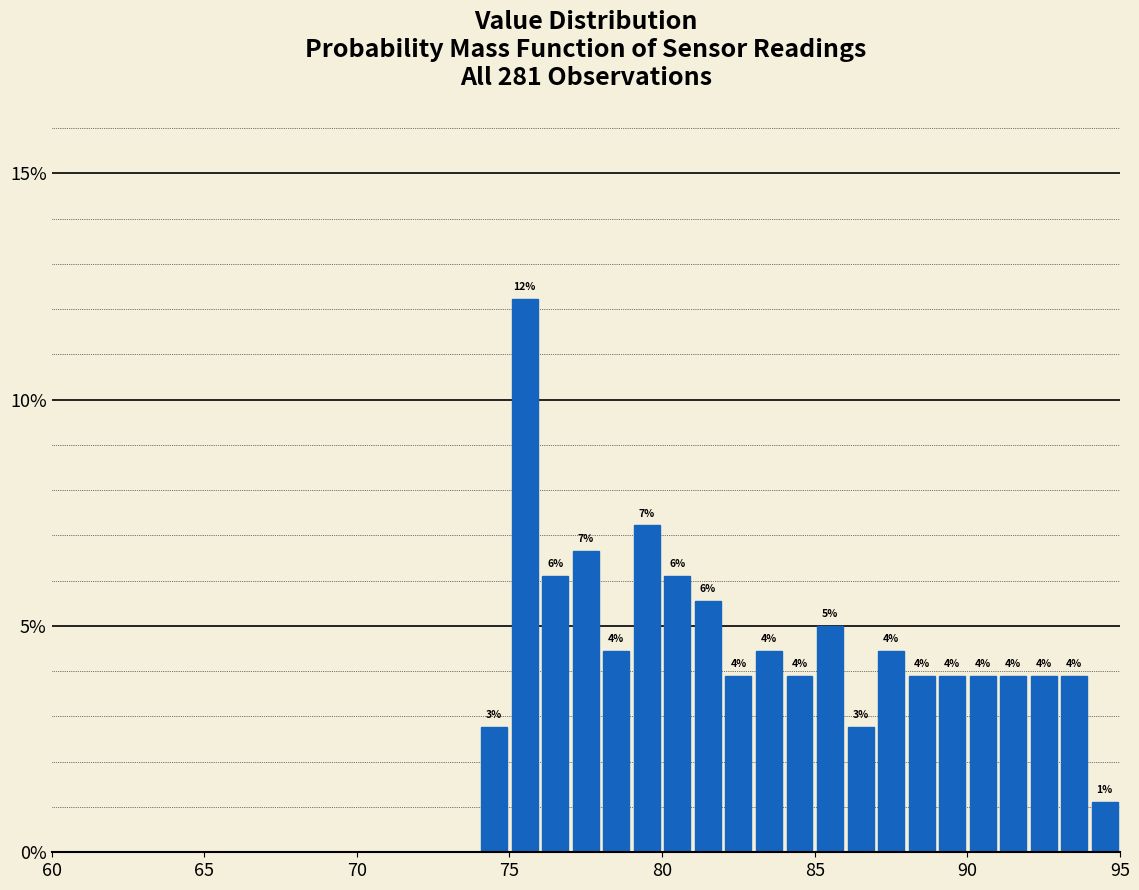

Read against the x-axis, roughly where is the centre of the tallest bar?

75.5